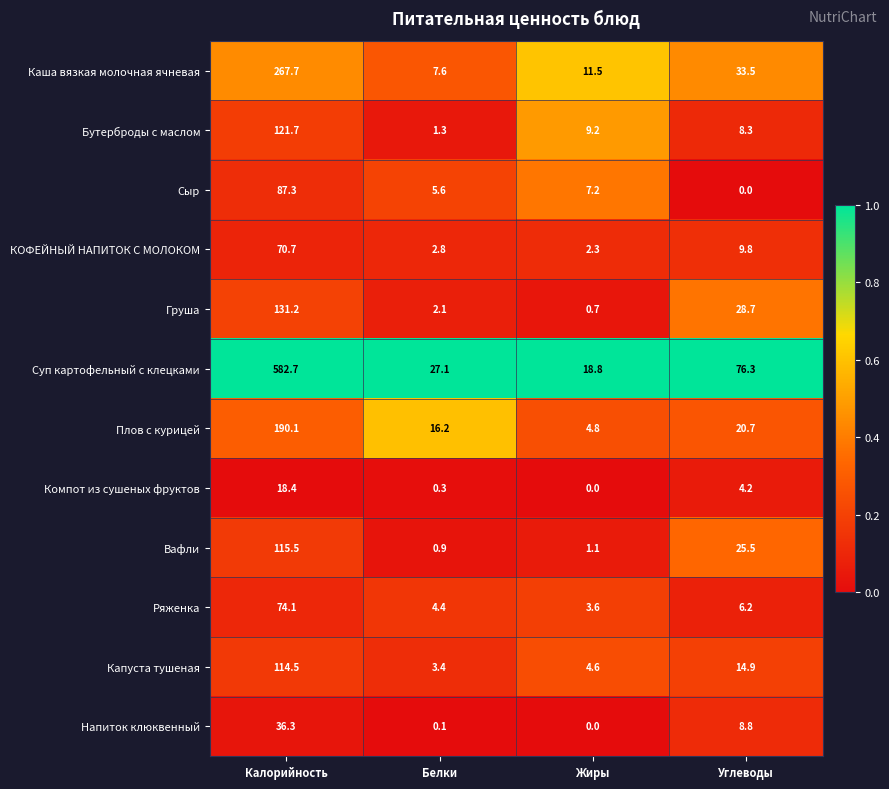

What is the maximum value shown in the chart?

582.7